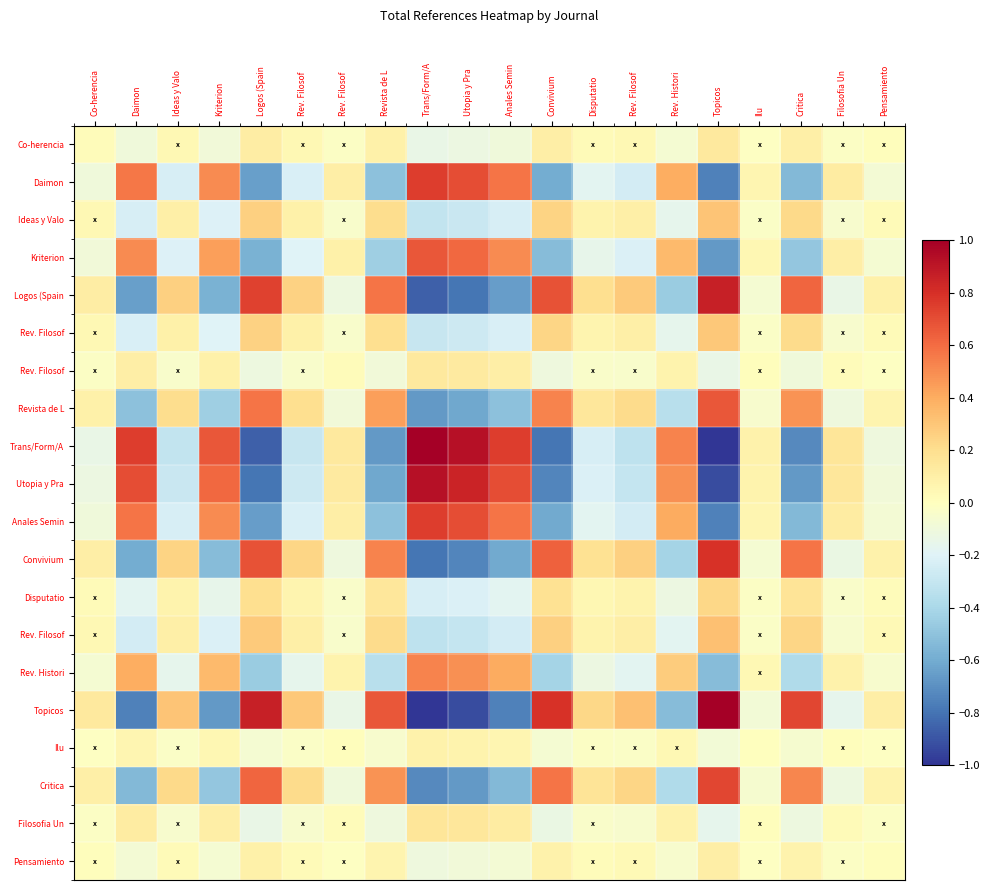

Between Ideas y Valo and Disputatio, which is larger?

Ideas y Valo